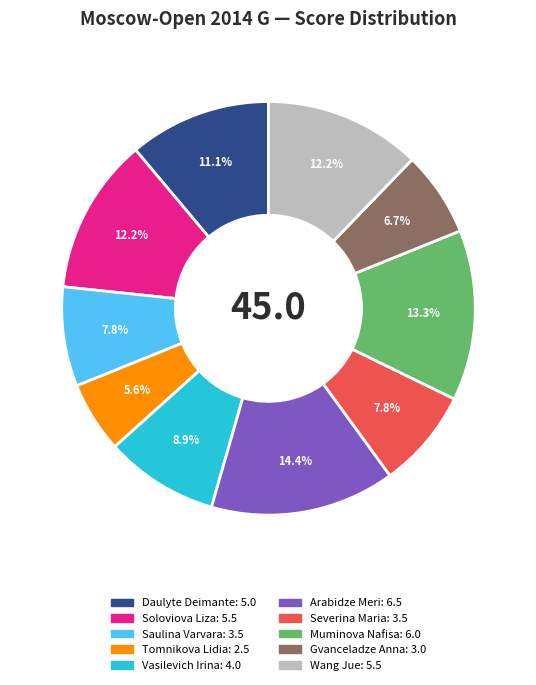

The Muminova Nafisa slice represents 13% of the pie. True or false?

True